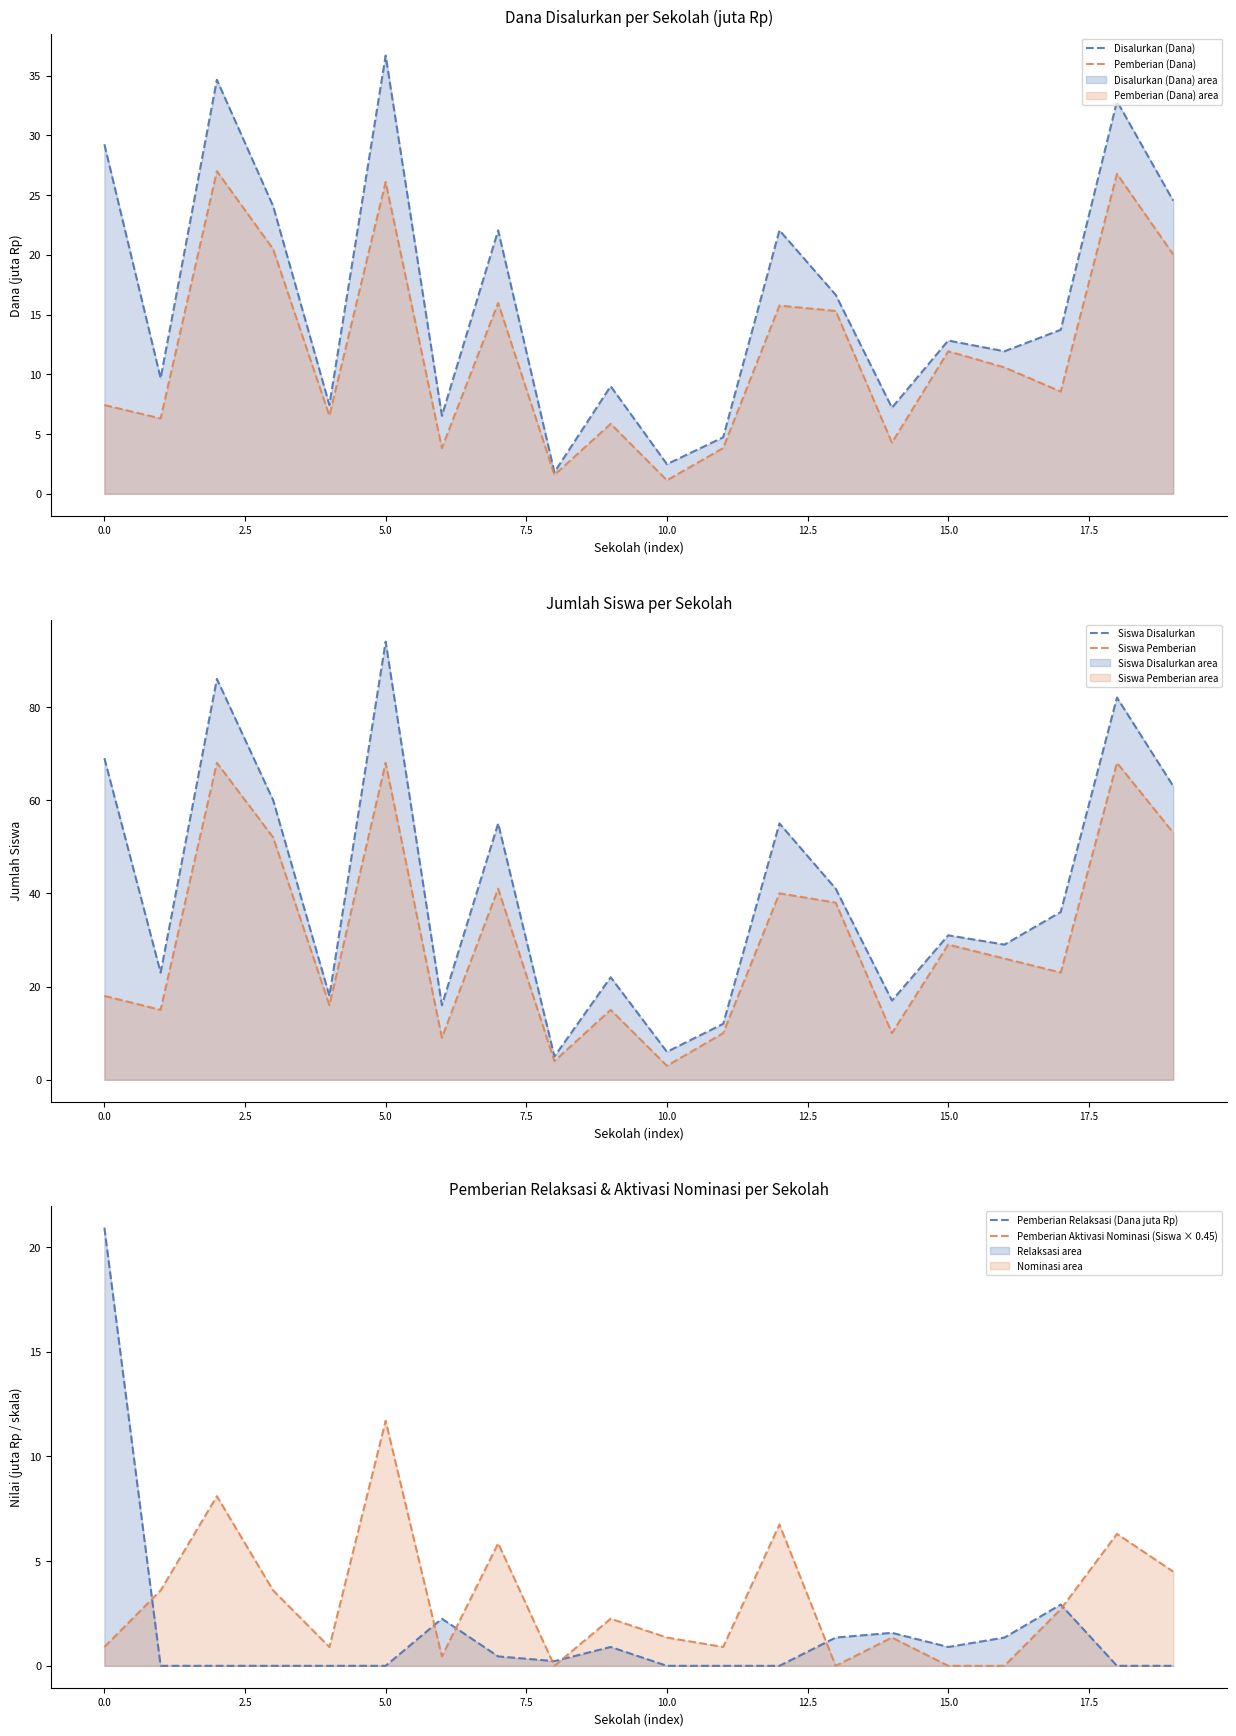

What is the difference between the maximum and second lowest values in the Pemberian Relaksasi (Dana juta Rp) series?

20.9